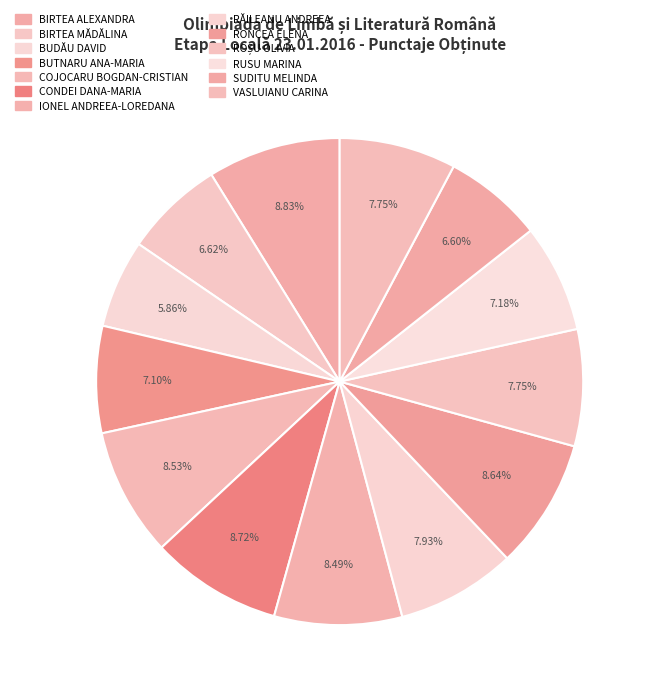

Is the sum of ROȘU OLIVIA and VASLUIANU CARINA greater than half?

No